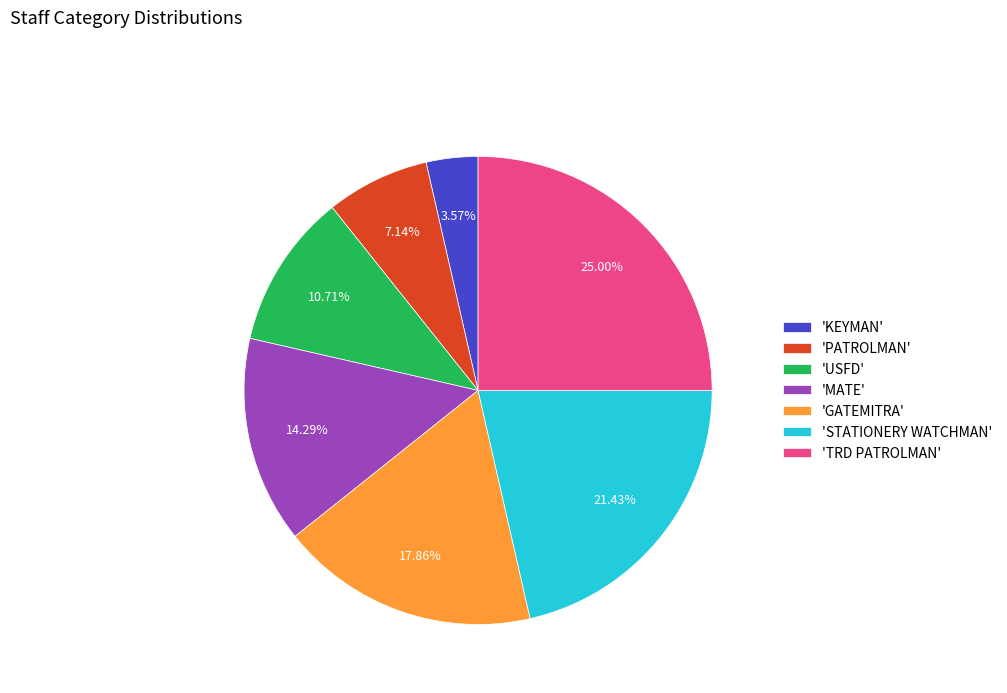

What is the ratio of the value at 'MATE' to the value at 'TRD PATROLMAN'?

0.6